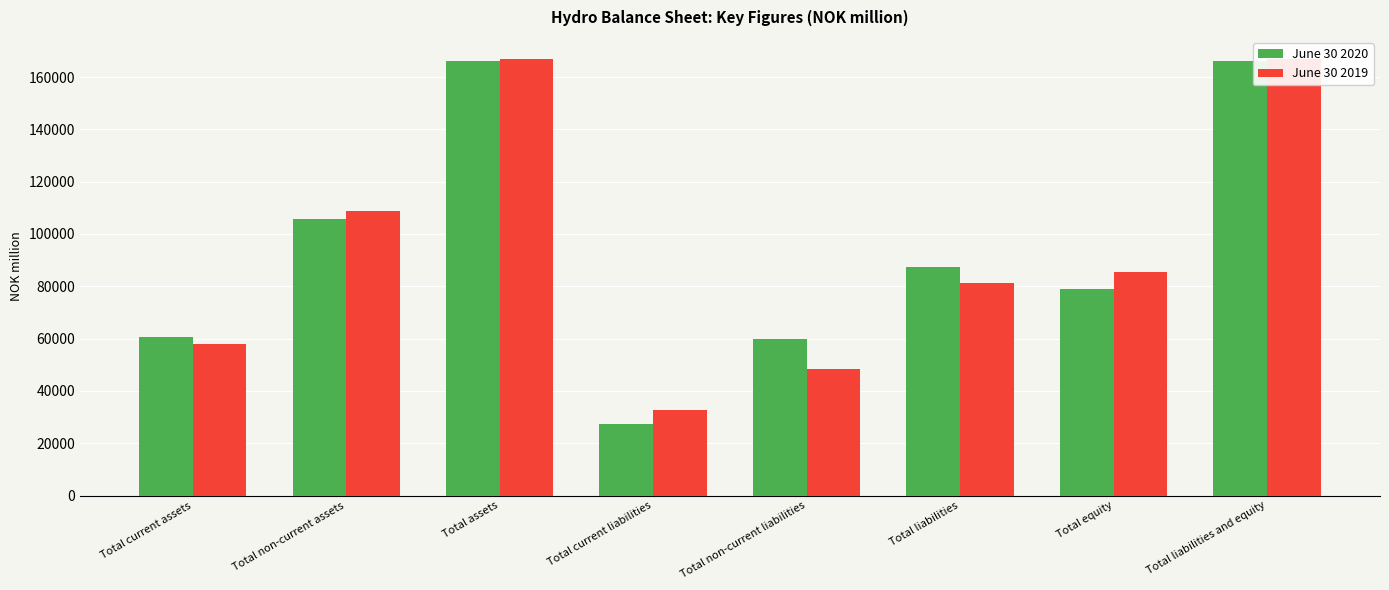

At how many categories does at least one series exceed 103726?

3